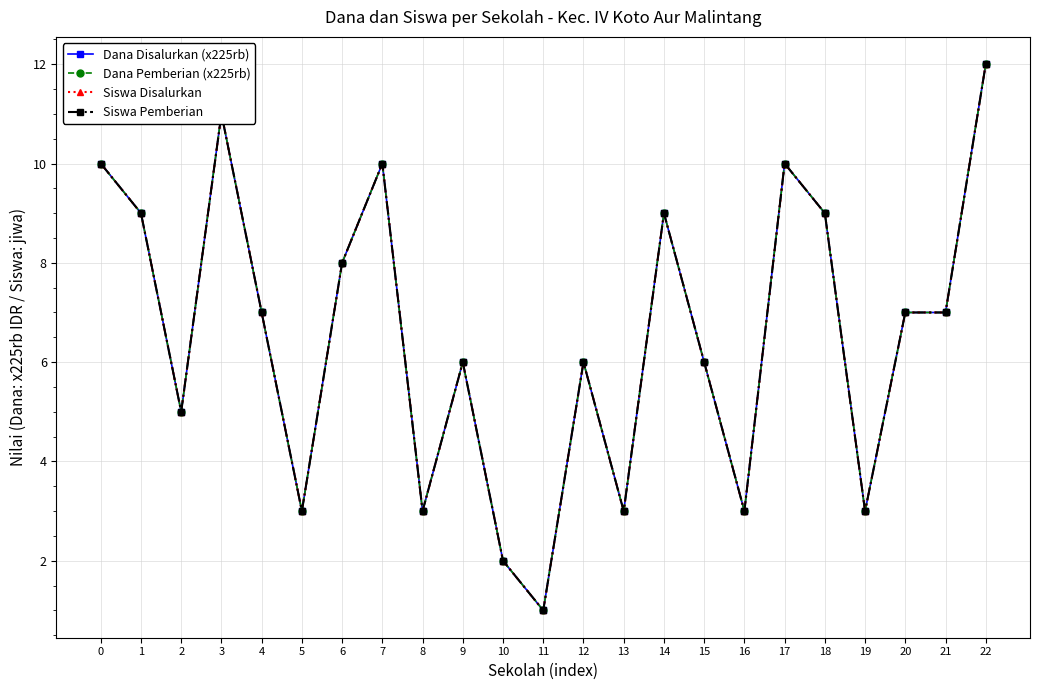

Rank the series by their maximum value, from highest to lowest.

Dana Disalurkan (x225rb), Dana Pemberian (x225rb), Siswa Disalurkan, Siswa Pemberian